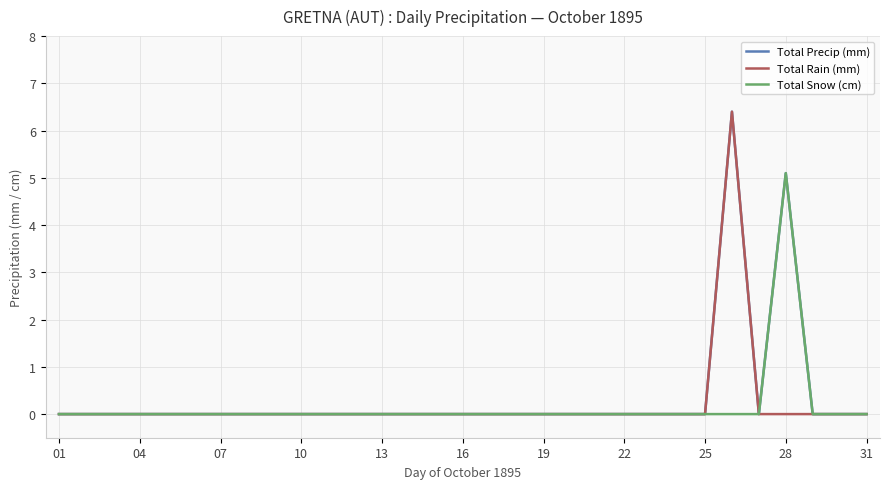

True or false: Total Rain (mm) and Total Snow (cm) intersect in this chart.

False